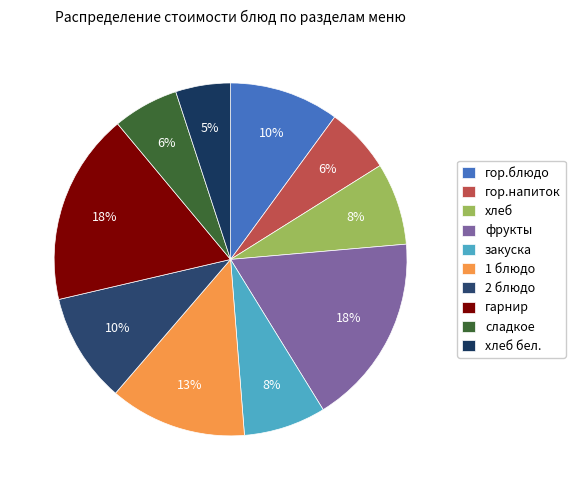

Rank the categories by value from lowest to highest.

хлеб бел., гор.напиток, сладкое, хлеб, закуска, гор.блюдо, 2 блюдо, 1 блюдо, фрукты, гарнир